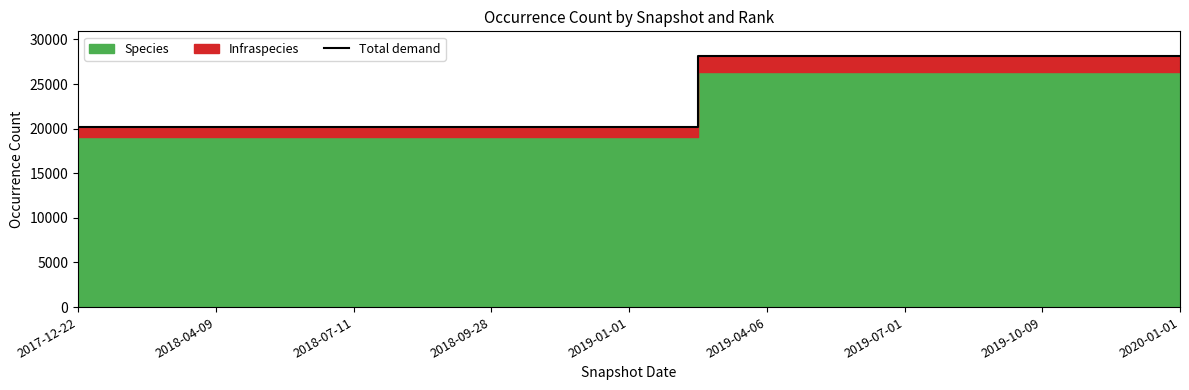

The value at 2020-01-01 is 28096. True or false?

True